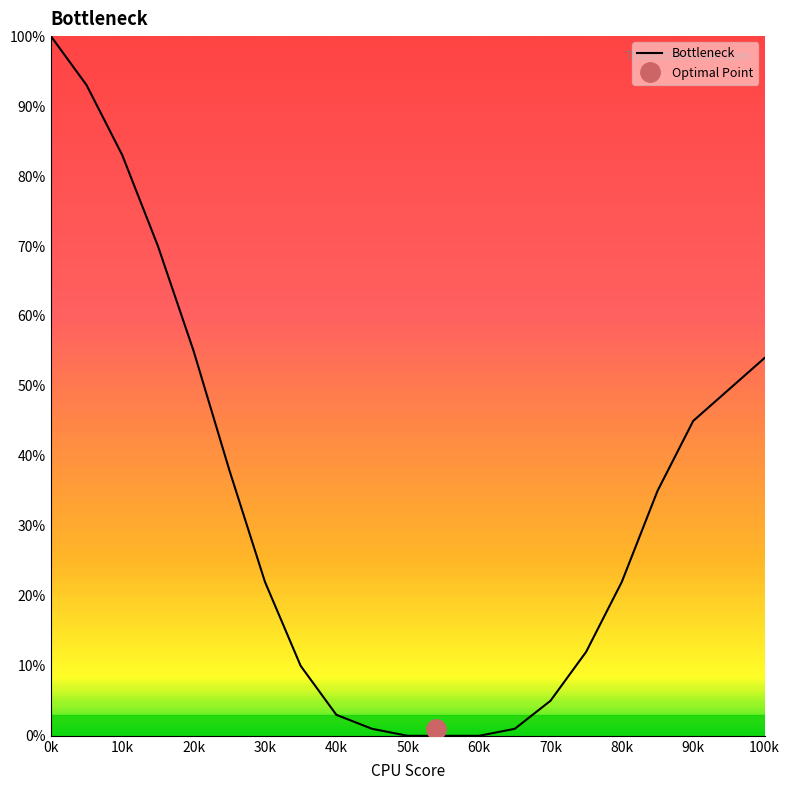

How many positive values are there?

17